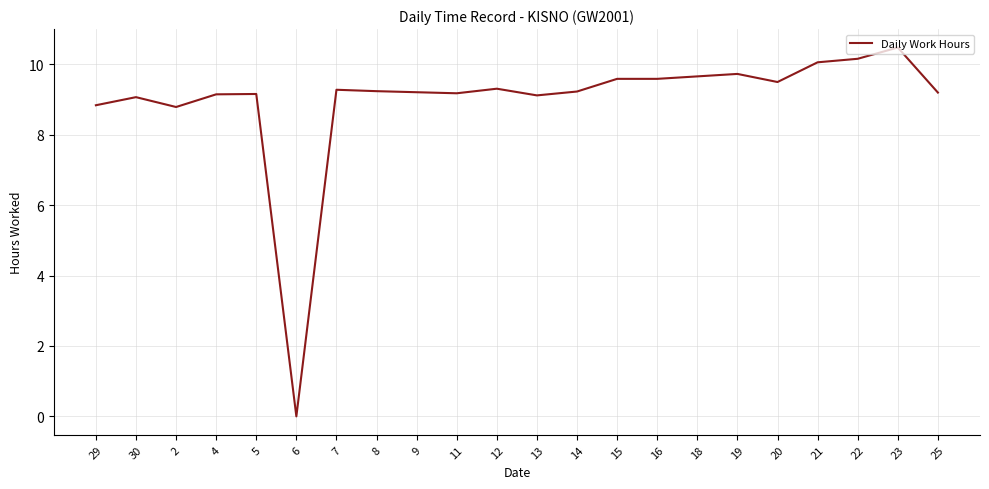

How many lines are shown in the chart?

1